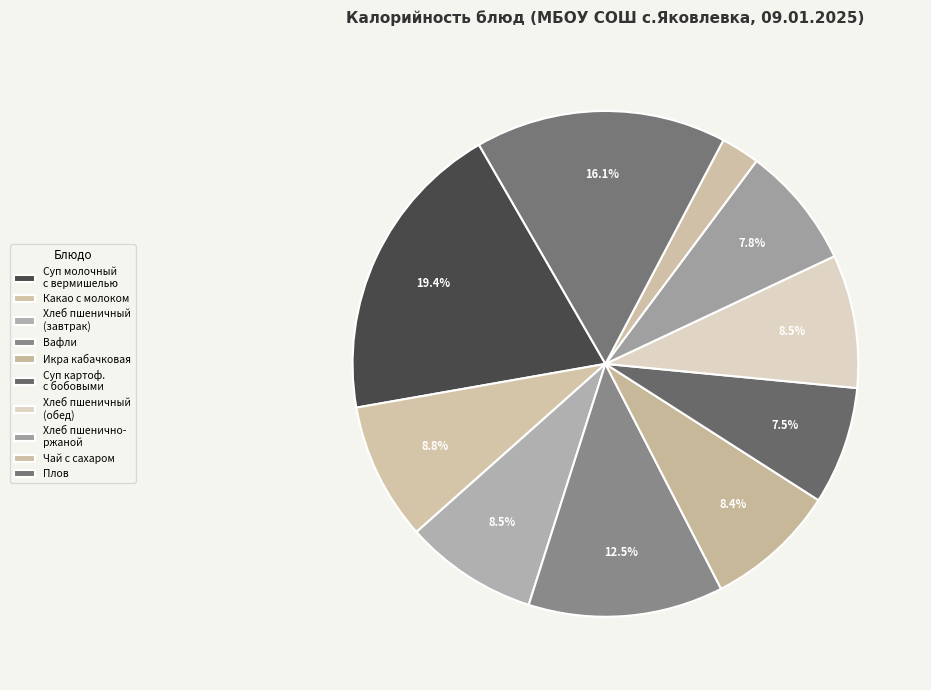

What is the change in value from Хлеб пшеничный (обед) to Плов?

+107